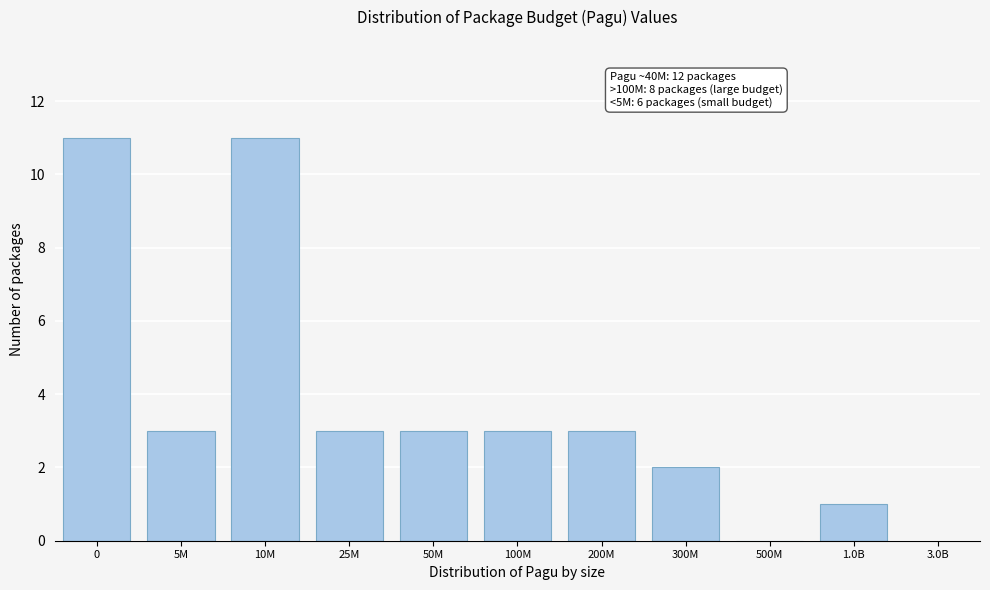

Reading left to right, transcribe all the data shown in this chart.

0=11	5M=3	10M=11	25M=3	50M=3	100M=3	200M=3	300M=2	500M=0	1.0B=1